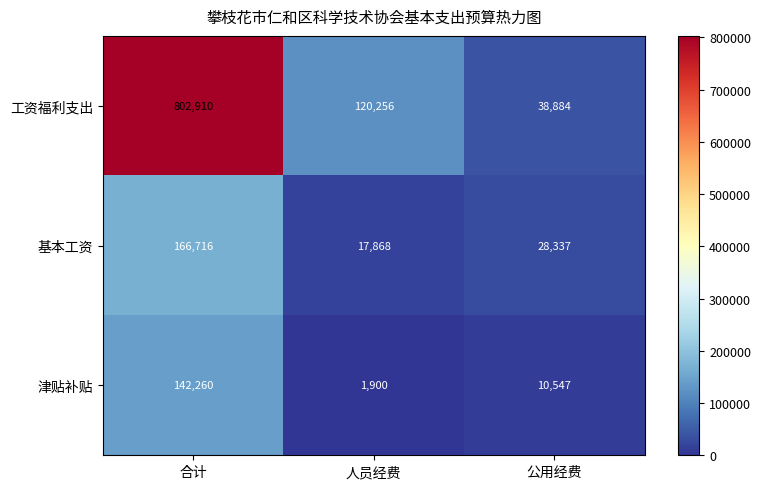

At how many categories does at least one series exceed 86945?

2